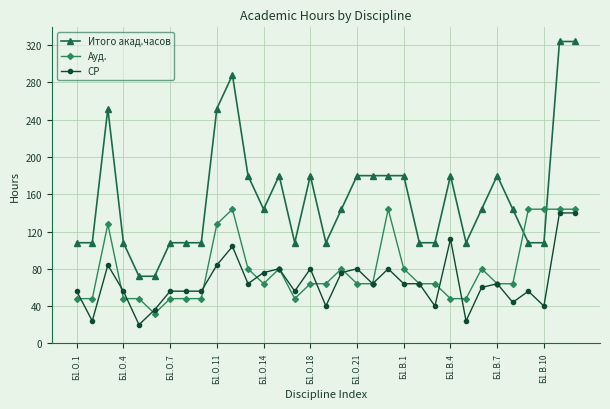

True or false: Итого акад.часов and СР cross at least once.

False